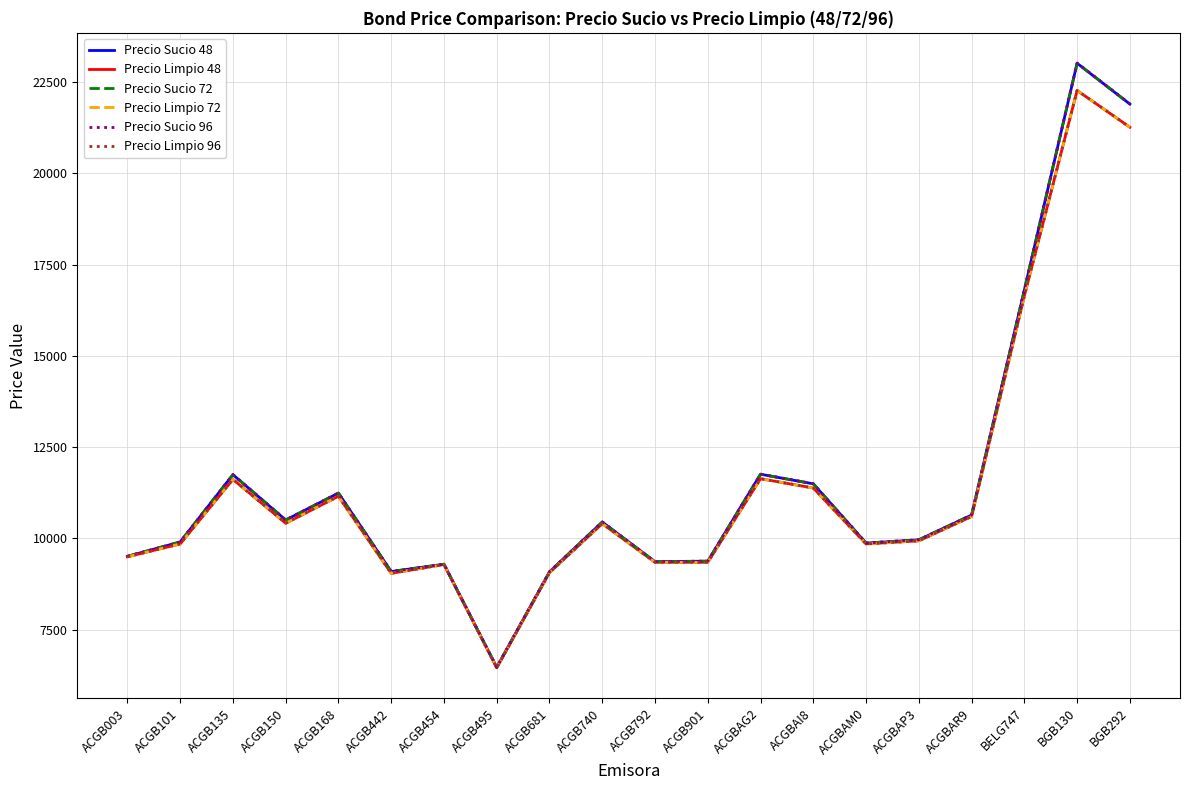

What is the label of the 15th point from the right?

ACGB442